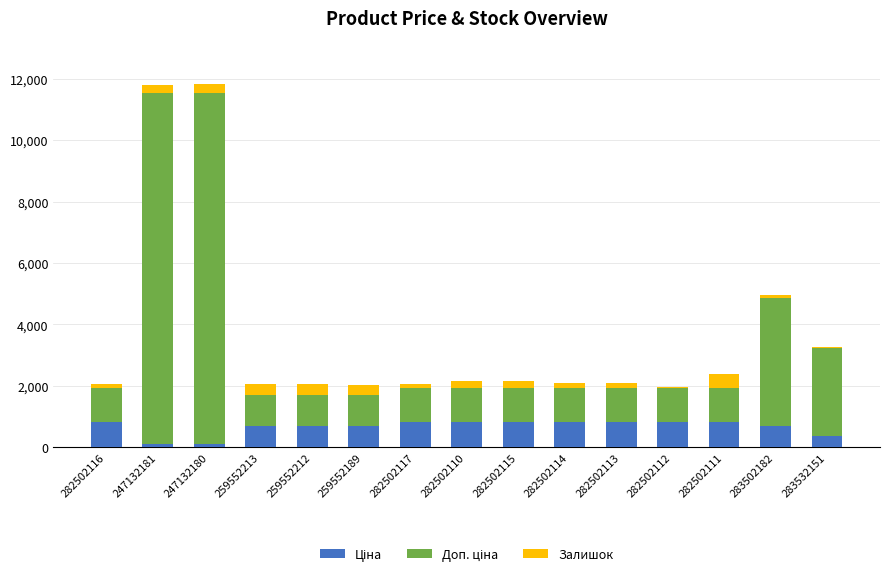

What is the total value across all series at 259552212?

2051.3